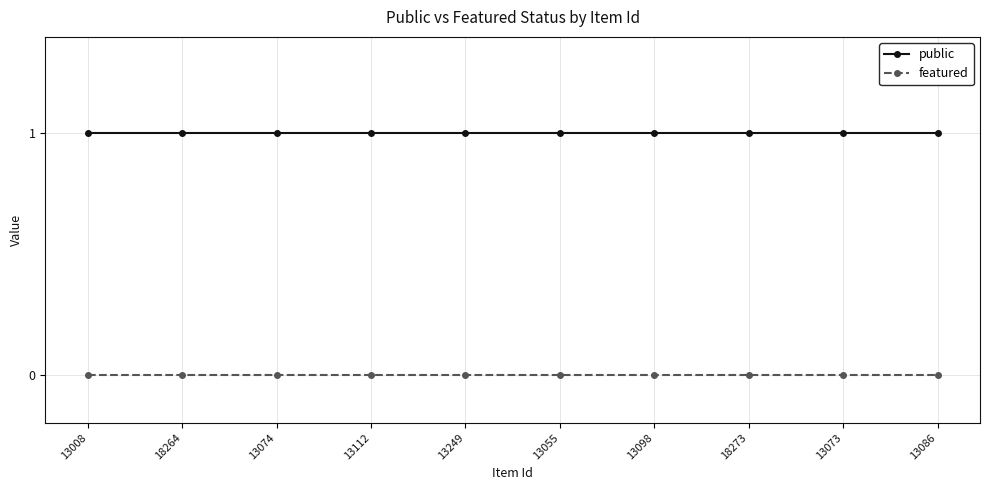

What is the label of the 9th point from the right?

18264